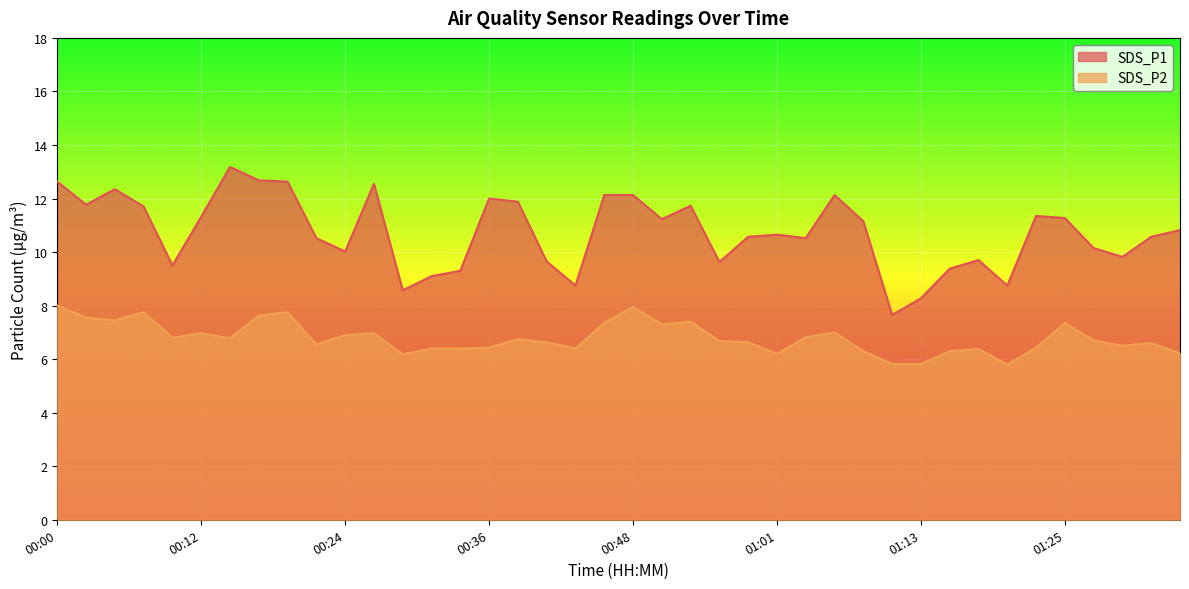

Between 00:07 and 00:19, which is larger?

00:19